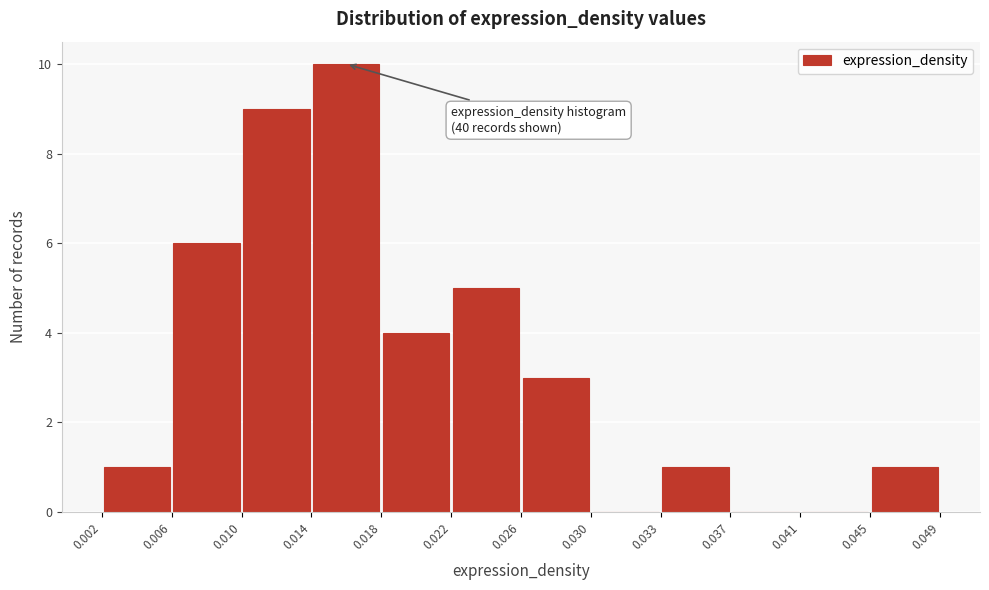

Which range on the x-axis has the tallest bar?

0.014 to 0.018